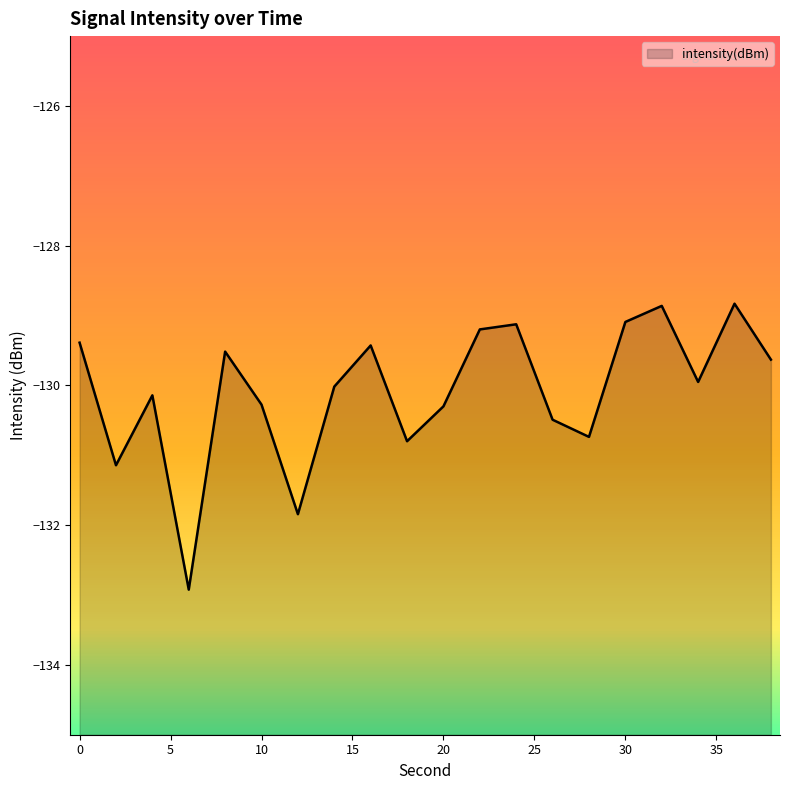

At which category does the chart reach its peak across all series?

36